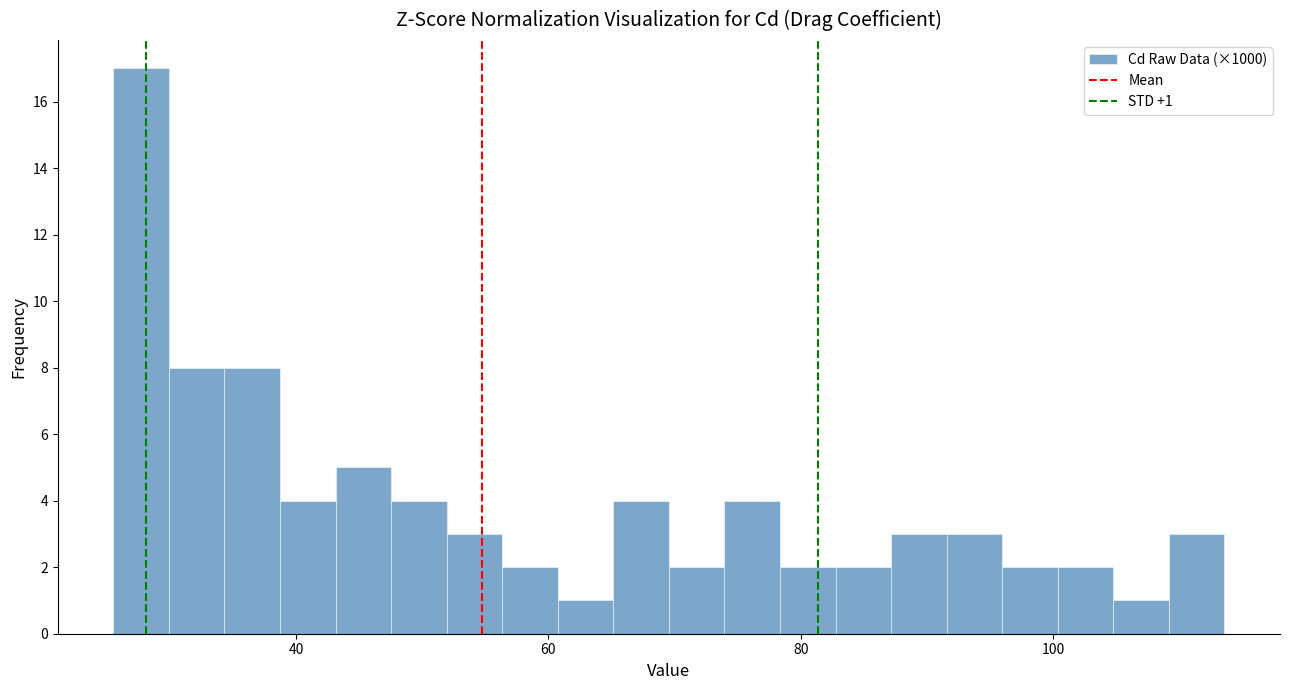

Around what value on the x-axis is the tallest bar? Give the approximate position of its centre, as read against the axis.

28